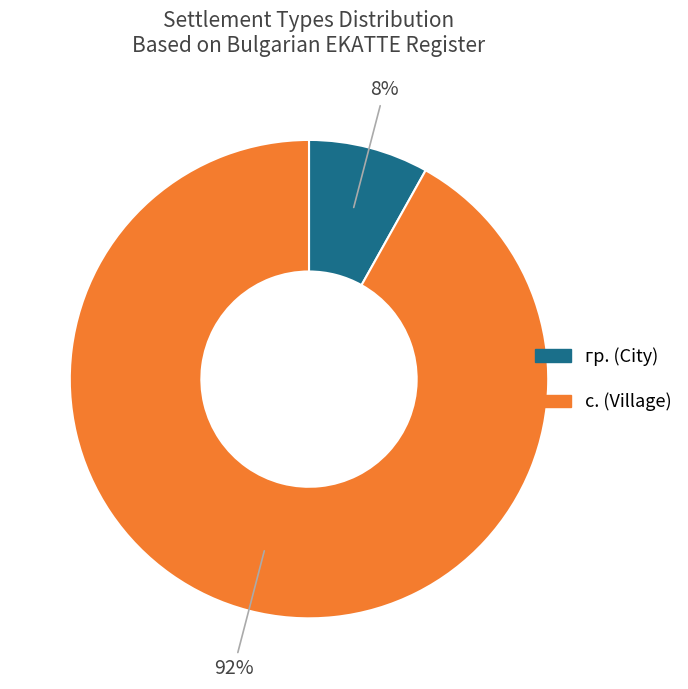

Does any single category account for the majority?

Yes